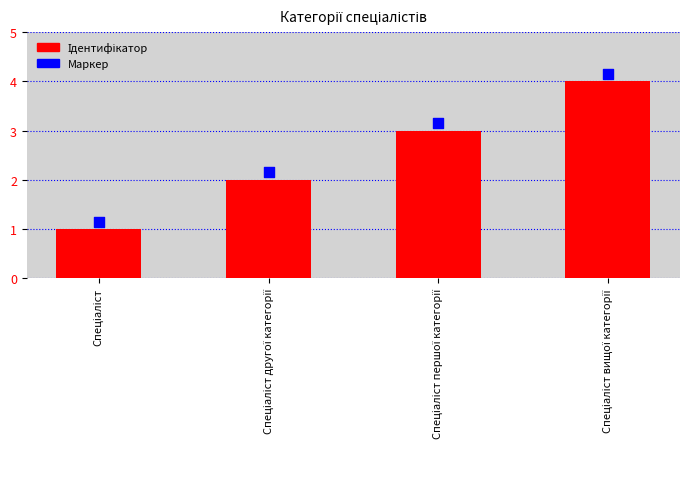

What is the total value across all series at Спеціаліст першої категорії?

6.2